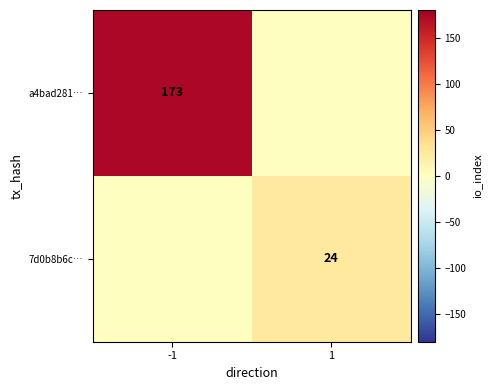

The value of 7d0b8b6c… at 1 is 35. True or false?

False